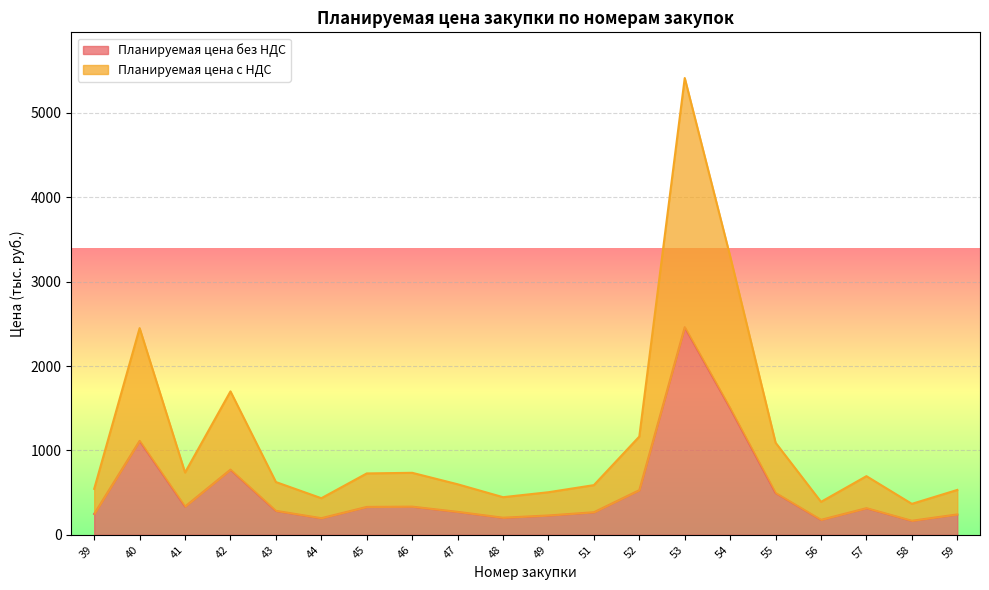

At which category is the sum across all series the highest?

53